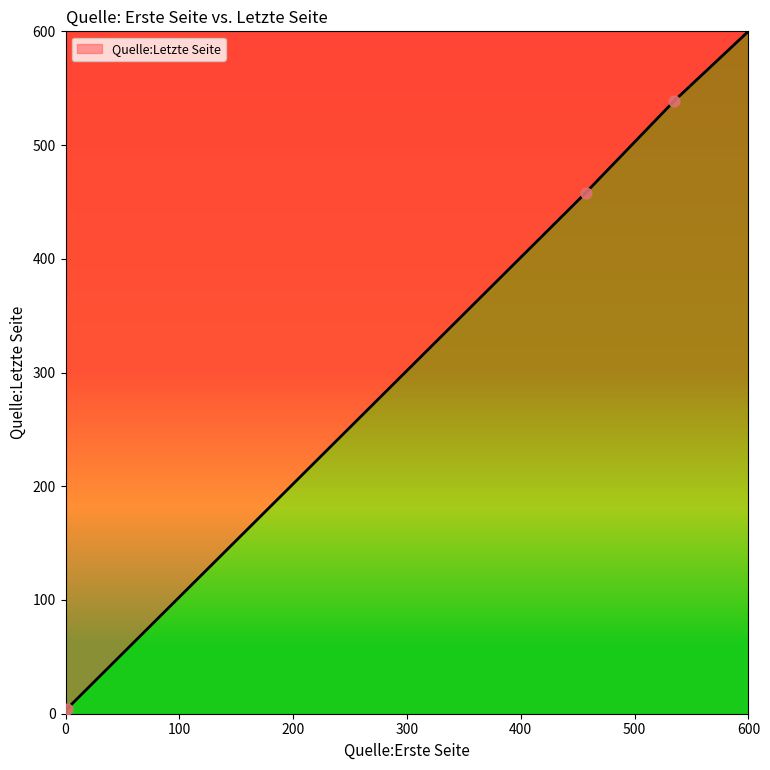

What is the average value?

320